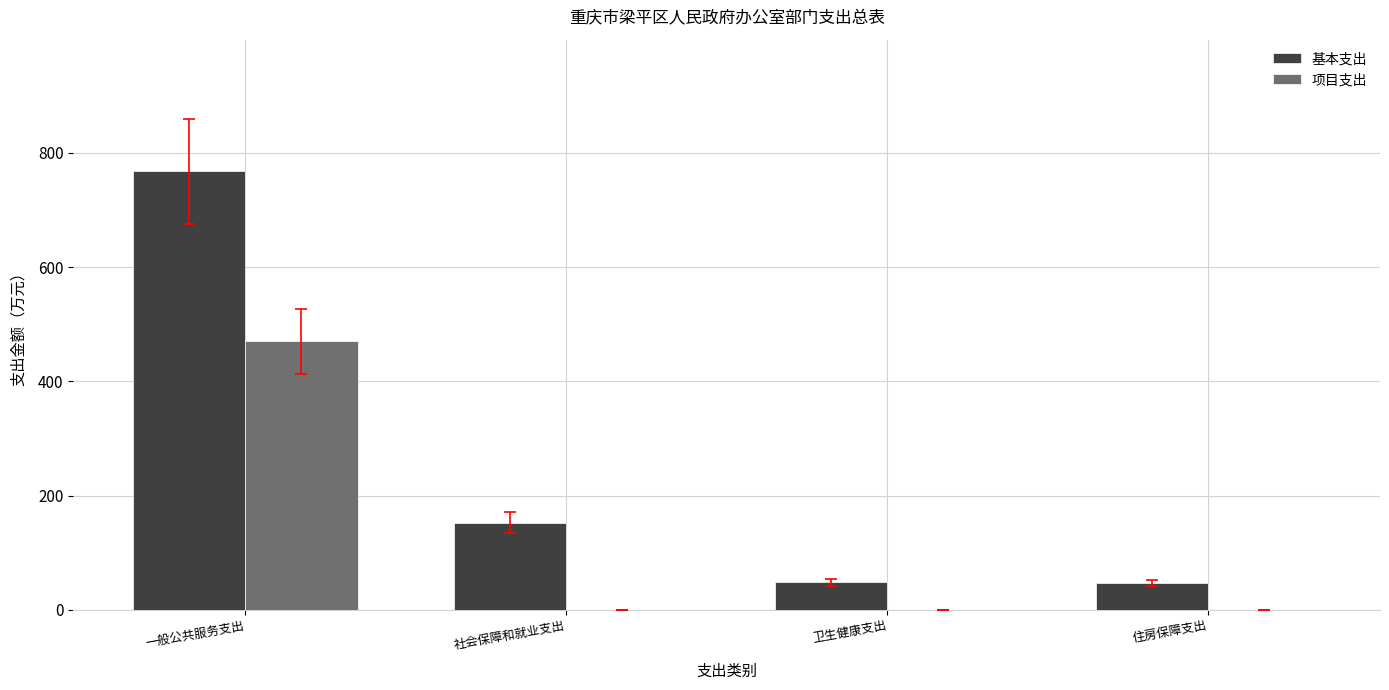

Are the bars horizontal?

No